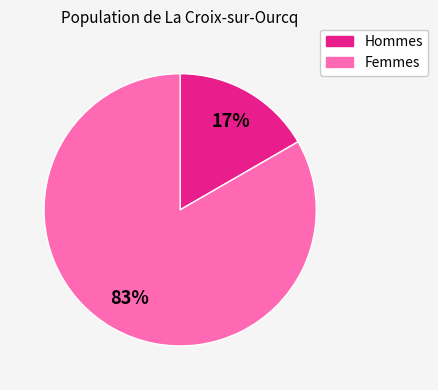

Rank the categories by value from lowest to highest.

Hommes, Femmes